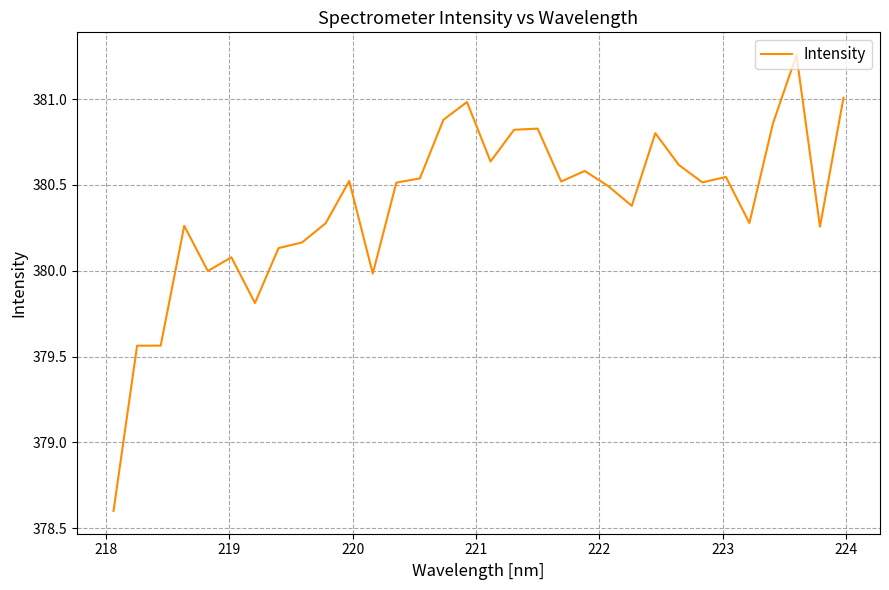

What is the difference between the maximum and minimum values?

2.7